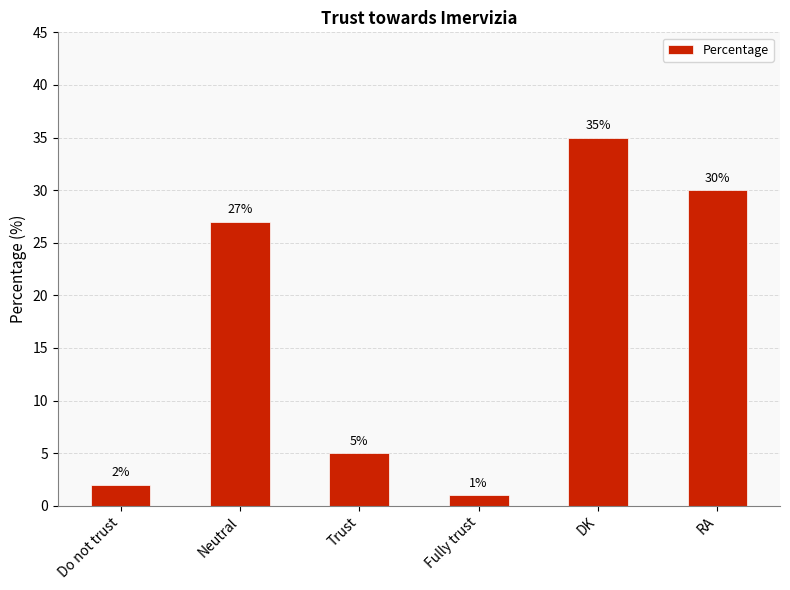

What is the ratio of the value at Do not trust to the value at DK?

0.1